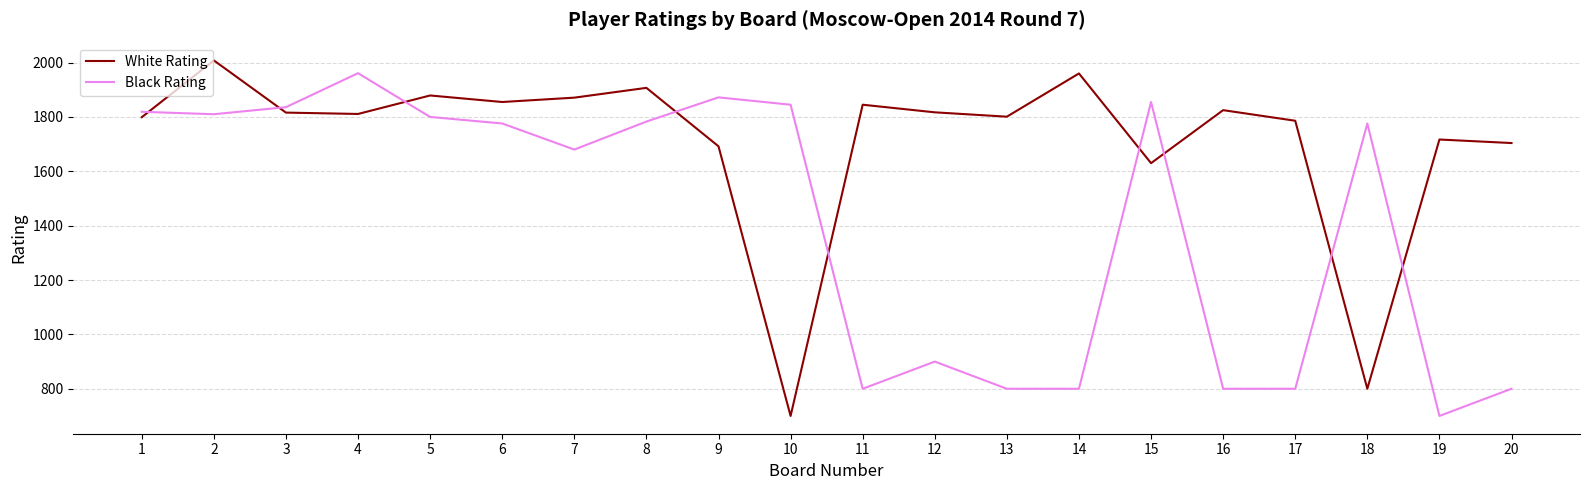

How many interior local peaks does the Black Rating series have?

5